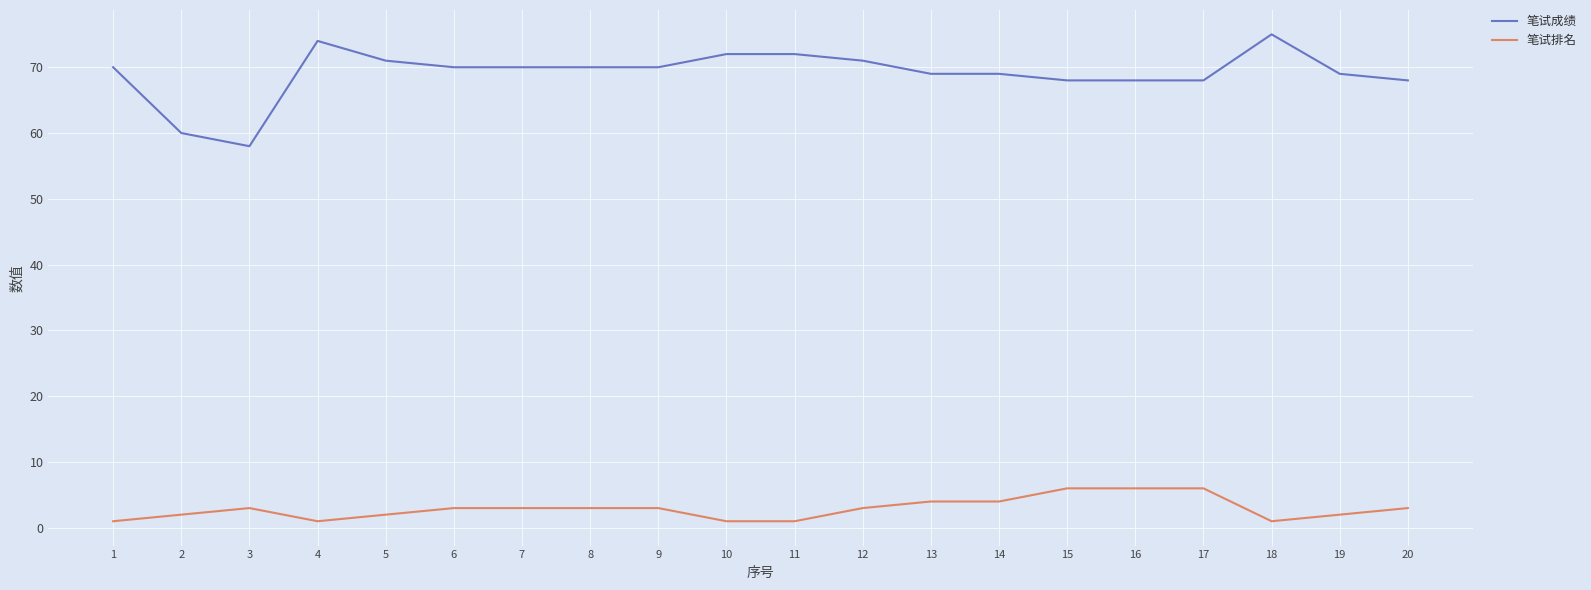

True or false: 笔试排名 has a value of 3 at 3.

True